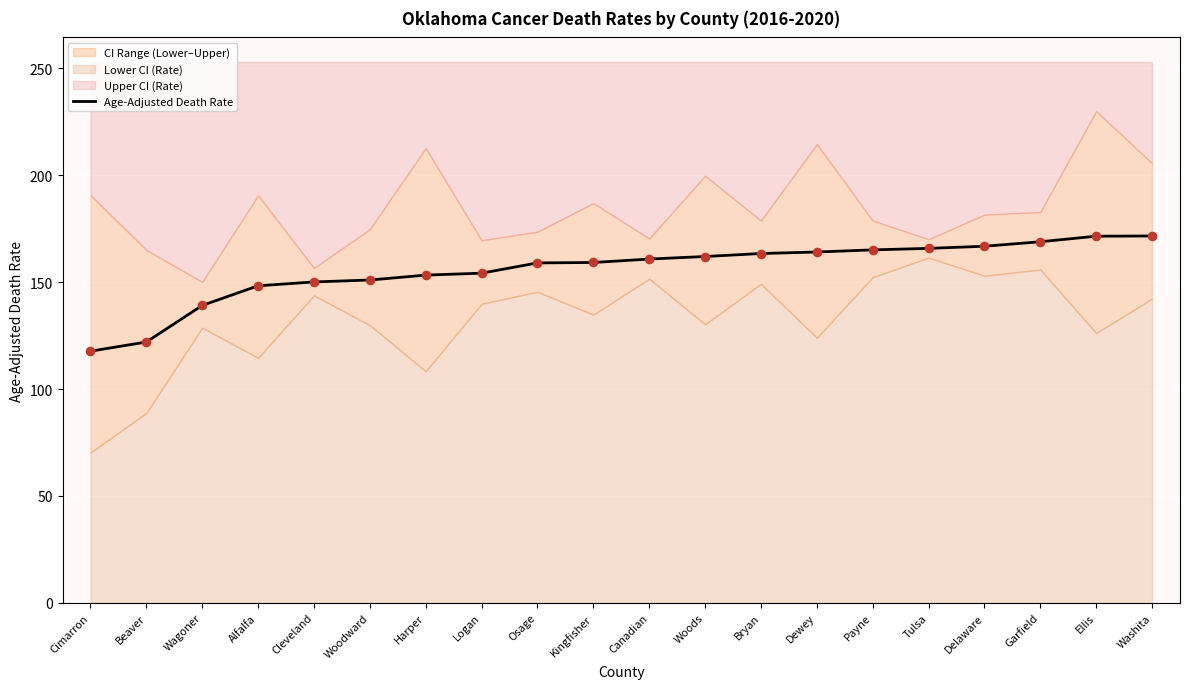

What is the change in value from Kingfisher to Garfield?

+9.7